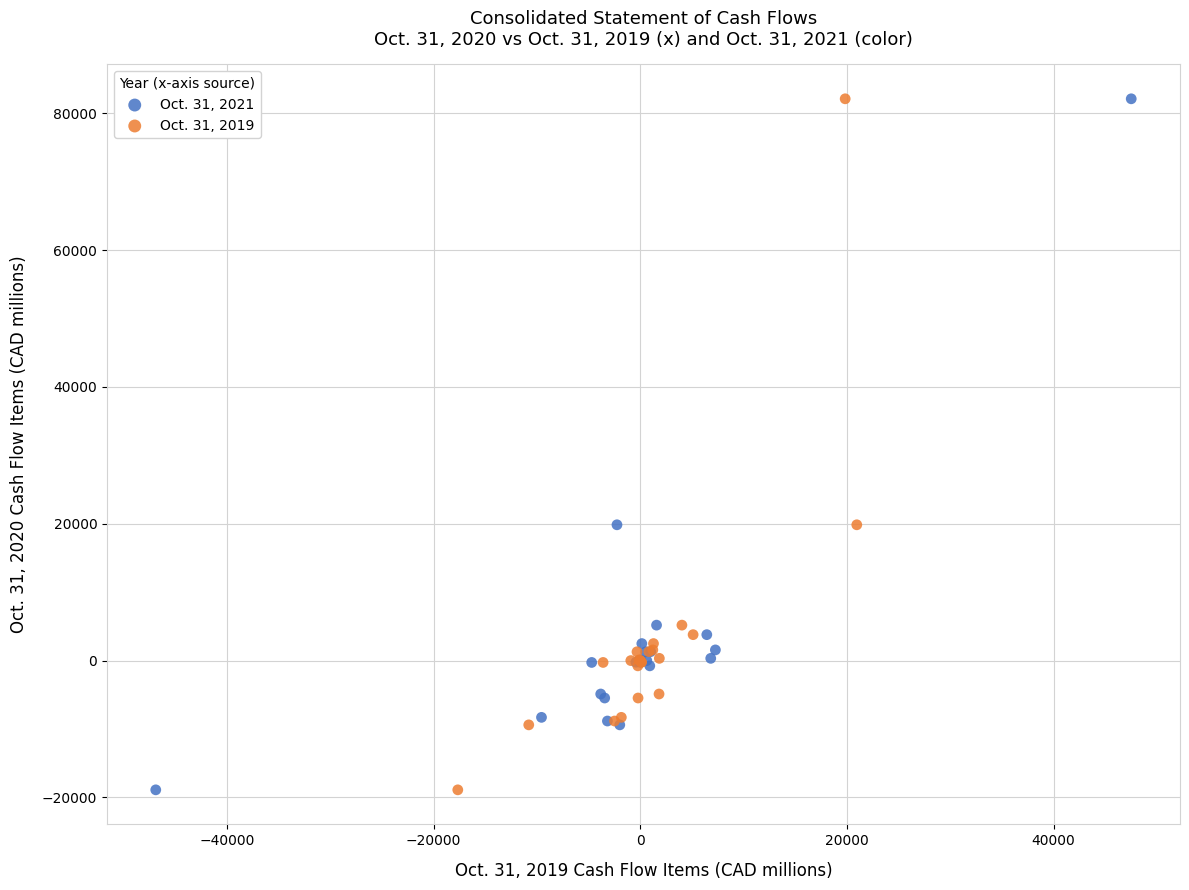

What are all the series names shown in the legend?

Oct. 31, 2021, Oct. 31, 2019